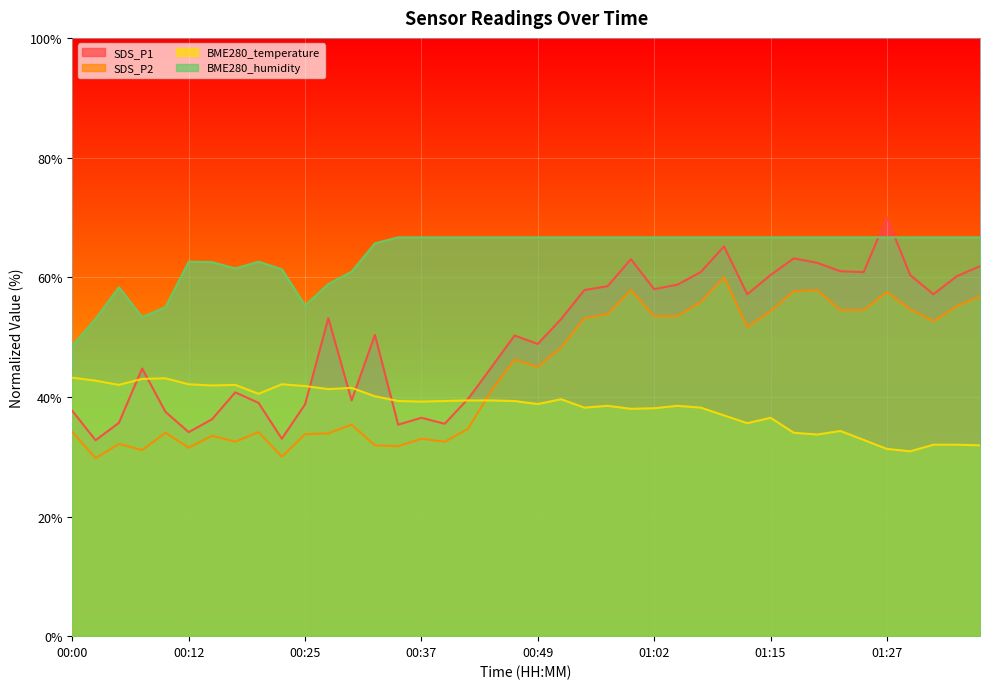

What is the average value of the BME280_temperature series?

38.3